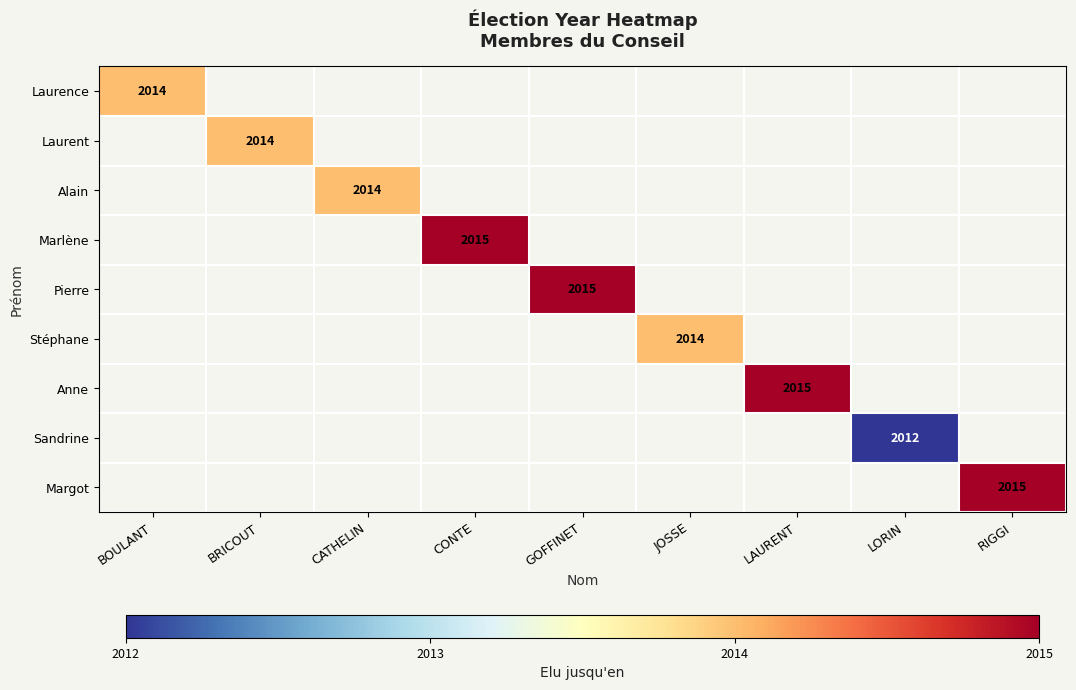

The Stéphane series shows 2014 at JOSSE. True or false?

True